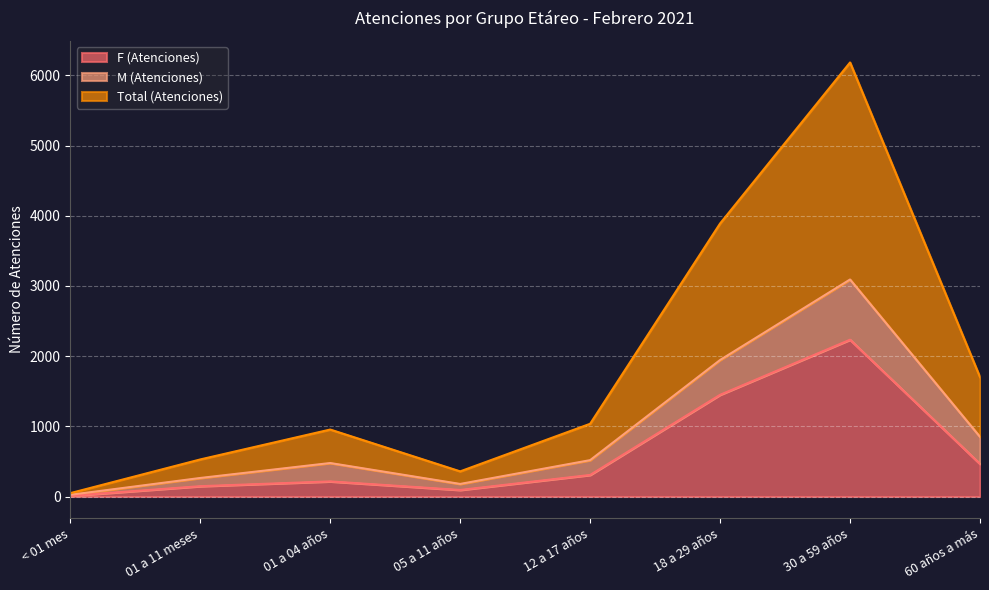

How many data points in F (Atenciones) are above 307?

3